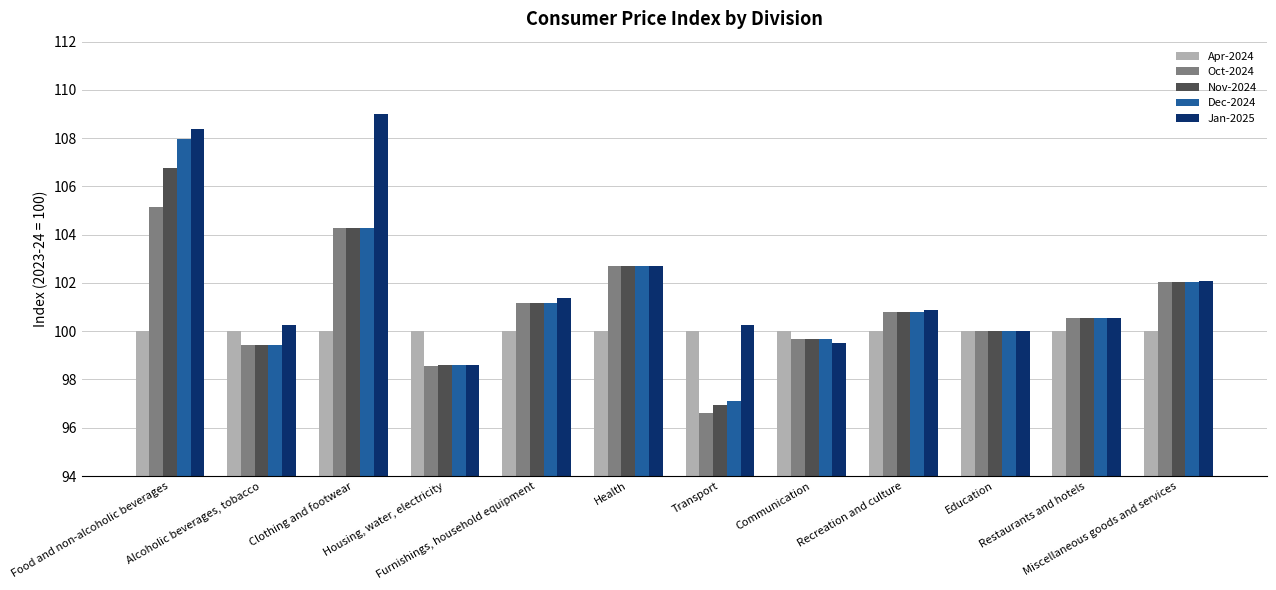

What position from the left is Education?

10